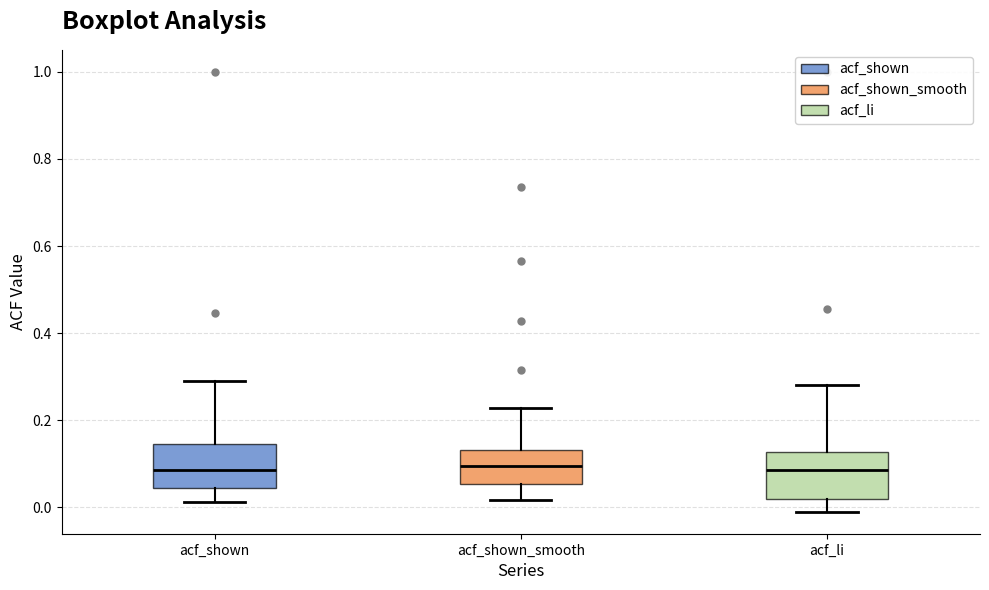

Reading left to right, transcribe this box plot: for each box, give where its median line is, the range the box spans, and where its two whiskers end, as read against the y-axis. The values are not printed on the chart, so give them approximately, as read against the axis.

acf_shown: median 0.08, box 0.04 to 0.14, whiskers 0.02 to 0.30
acf_shown_smooth: median 0.10, box 0.06 to 0.14, whiskers 0.02 to 0.22
acf_li: median 0.08, box 0.02 to 0.12, whiskers 0.00 to 0.28